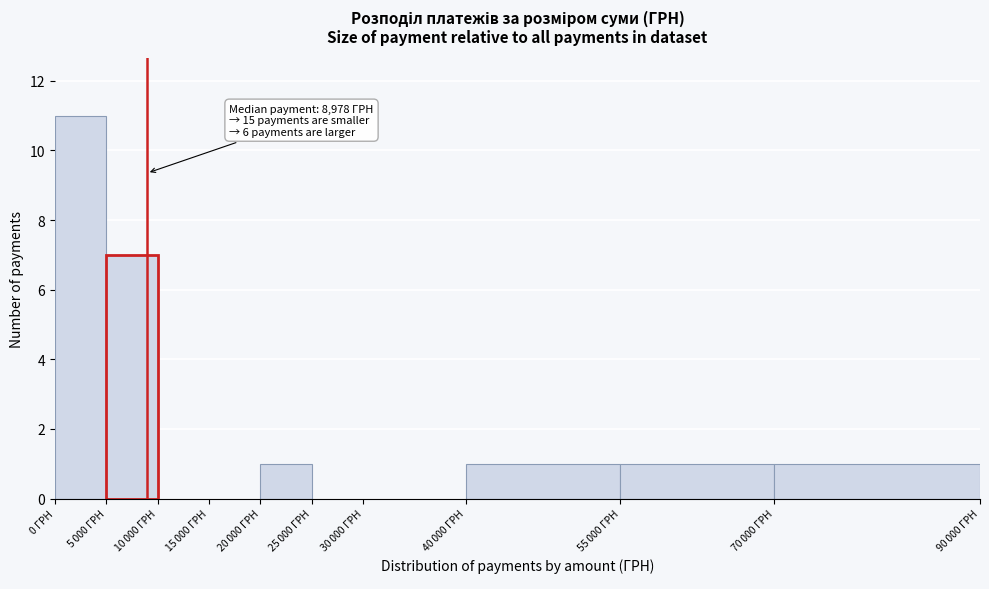

True or false: the data shows 17 at 0 ГРН.

False